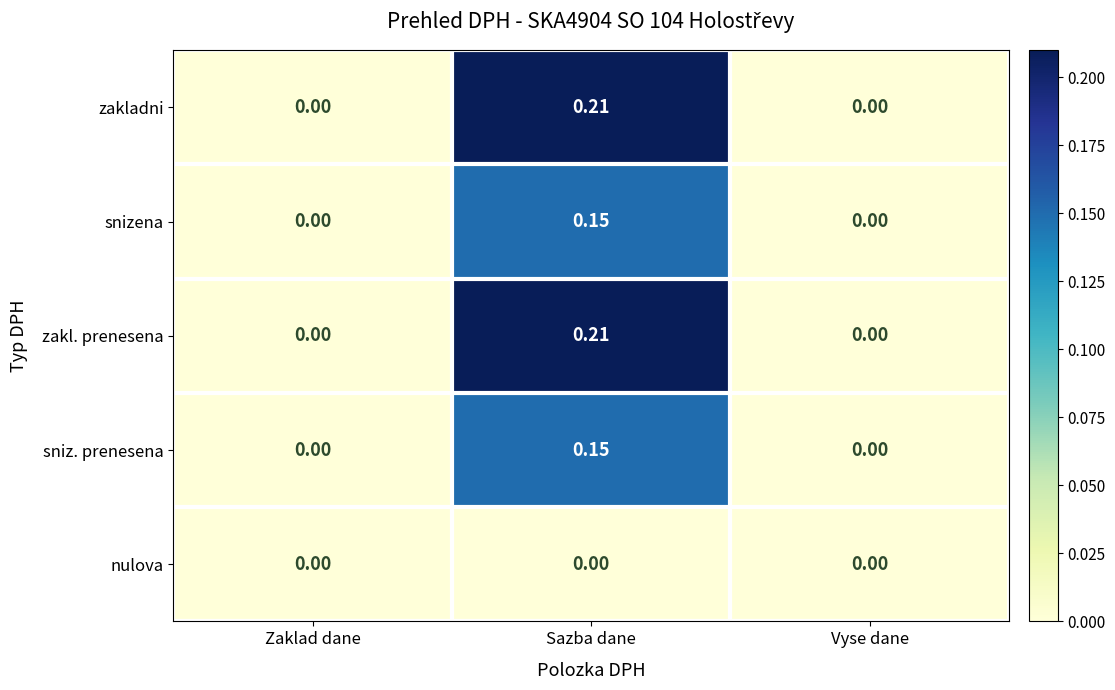

At which category is the sum across all series the highest?

Sazba dane